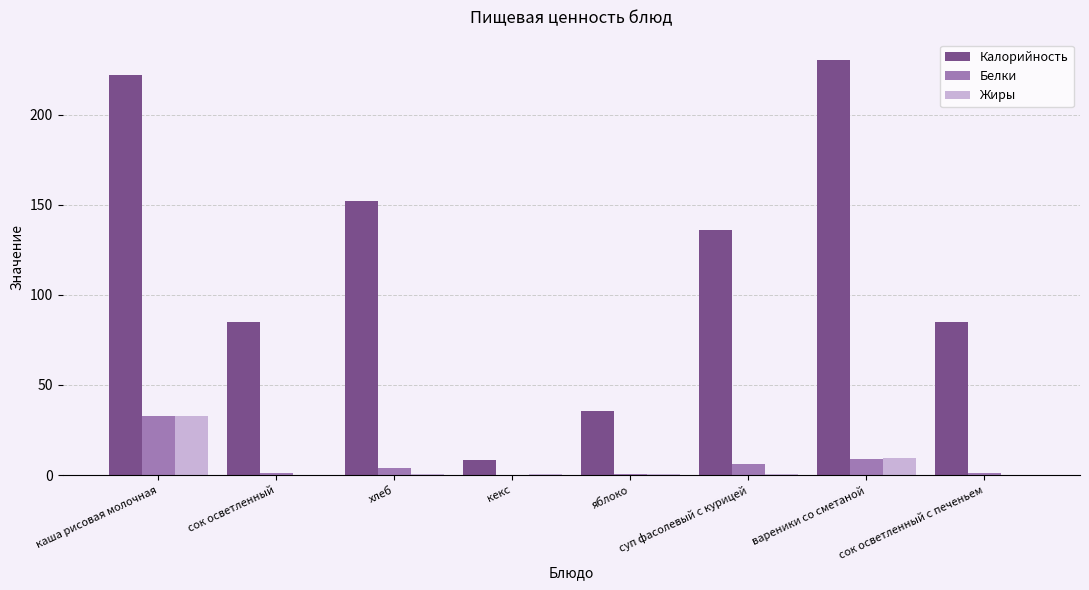

What is the total value across all series at вареники со сметаной?

248.4